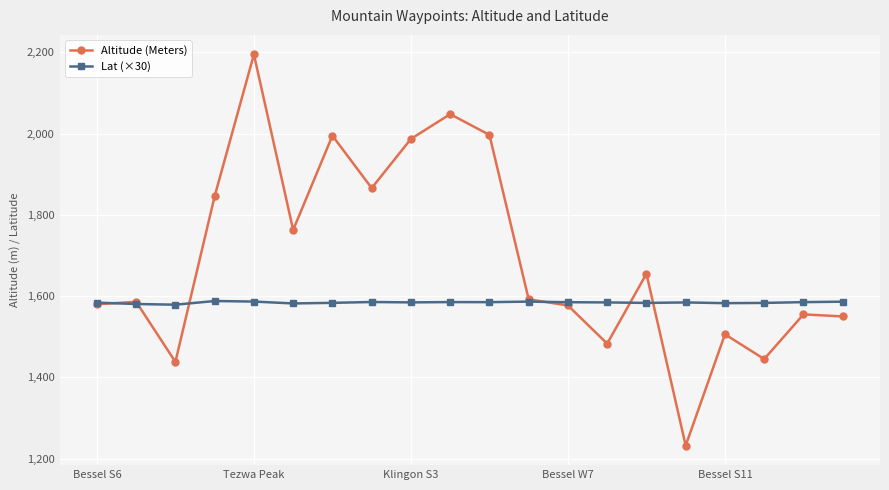

Which series has the largest total across all categories?

Altitude (Meters)